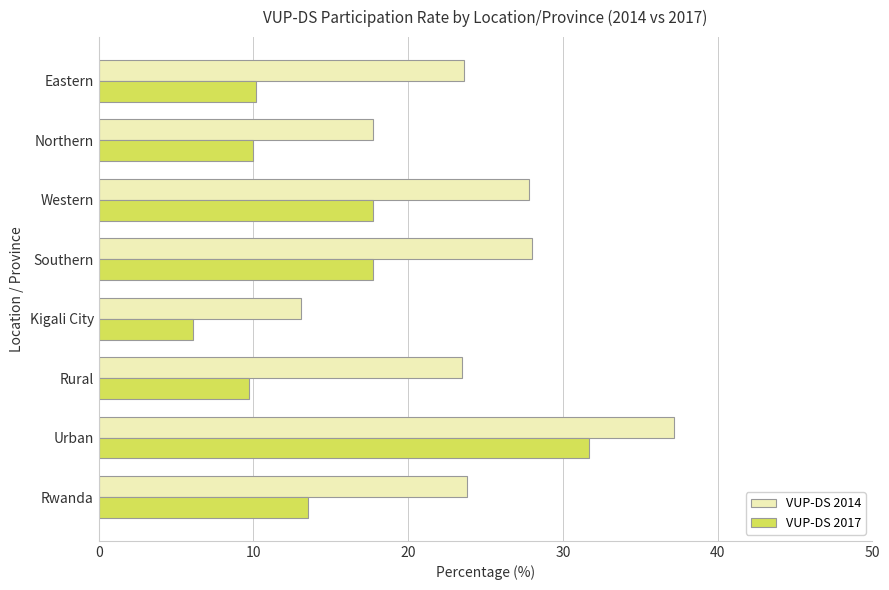

List the series in order of their peak value, highest first.

VUP-DS 2014, VUP-DS 2017